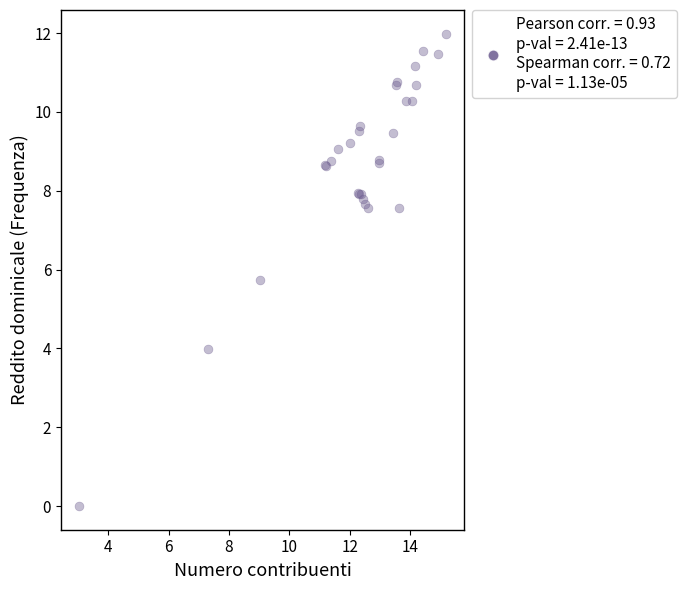

What Y value in the scatter plot is closest to 5?

5.7